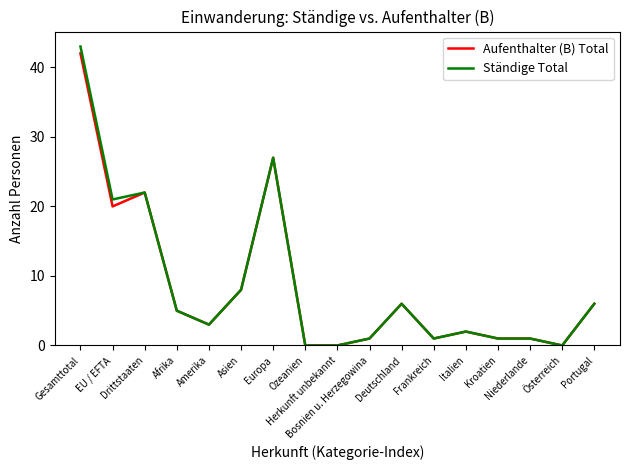

What is the greatest value displayed?

43